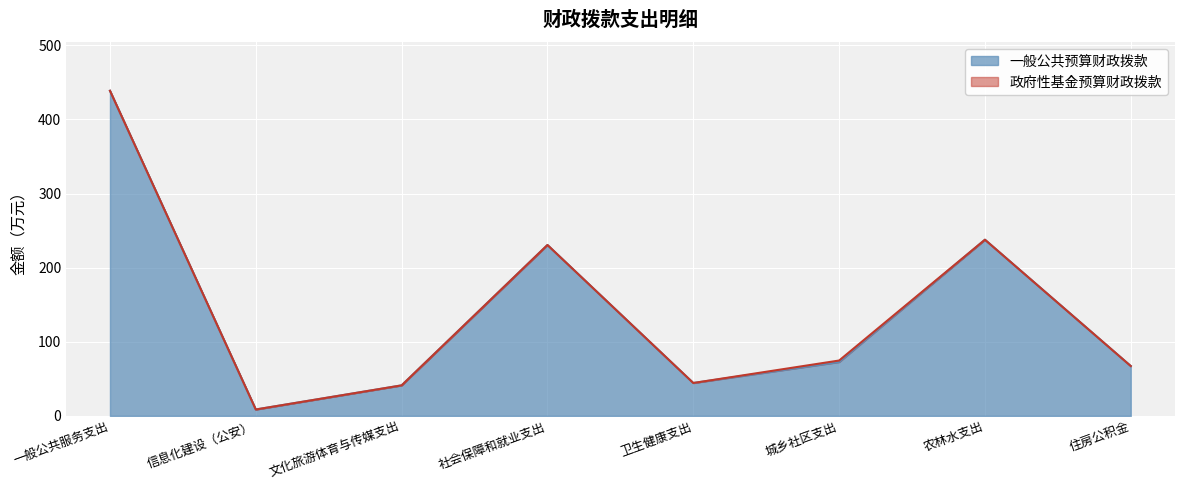

What is the difference between the maximum and second lowest values?

397.4